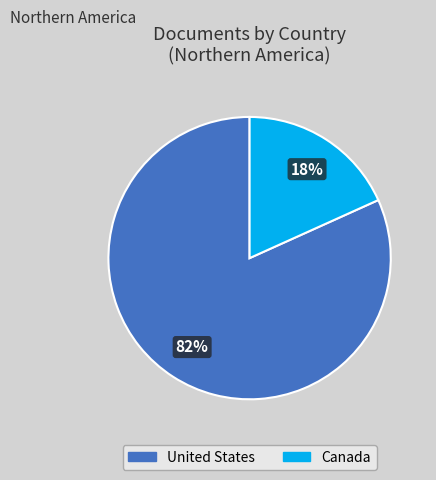

Rank the categories by value from lowest to highest.

Canada, United States